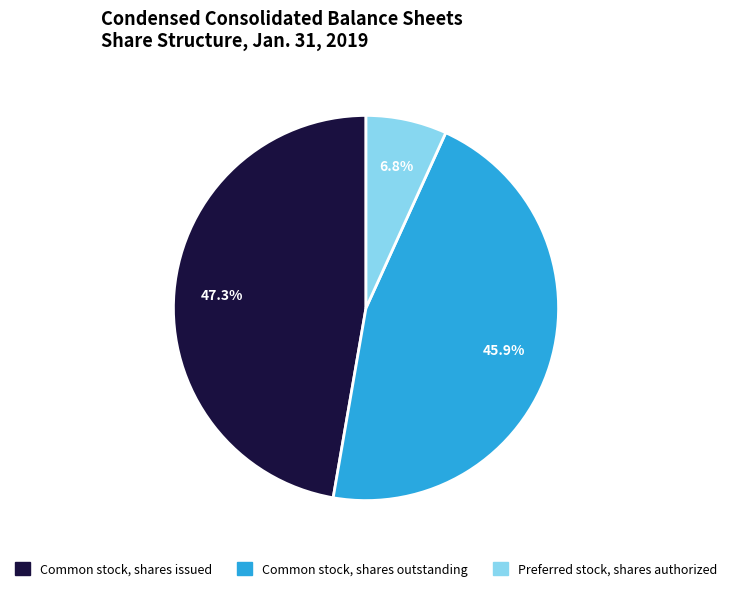

How many slices are in this pie chart?

3